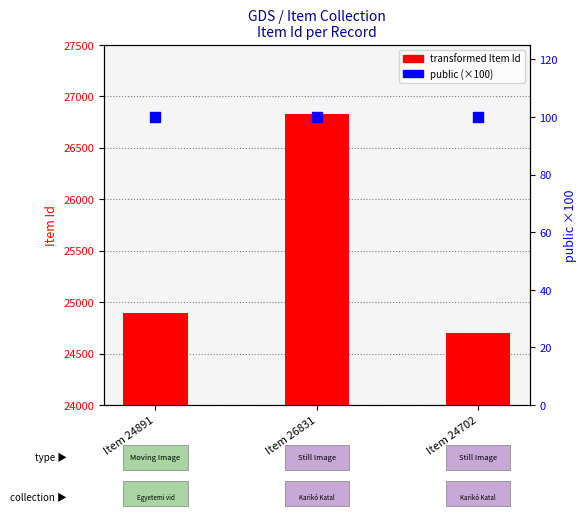

At which category is the sum across all series the highest?

Item 26831